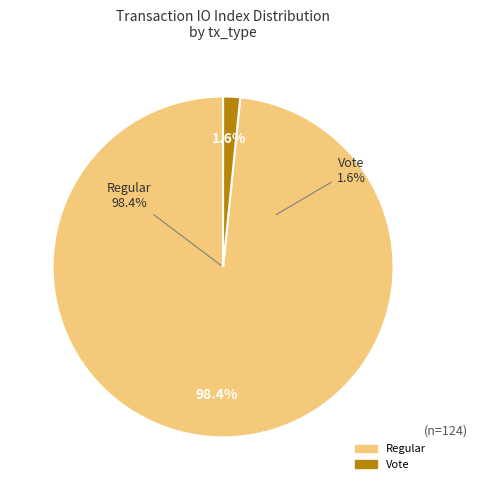

How many slices are in this pie chart?

2